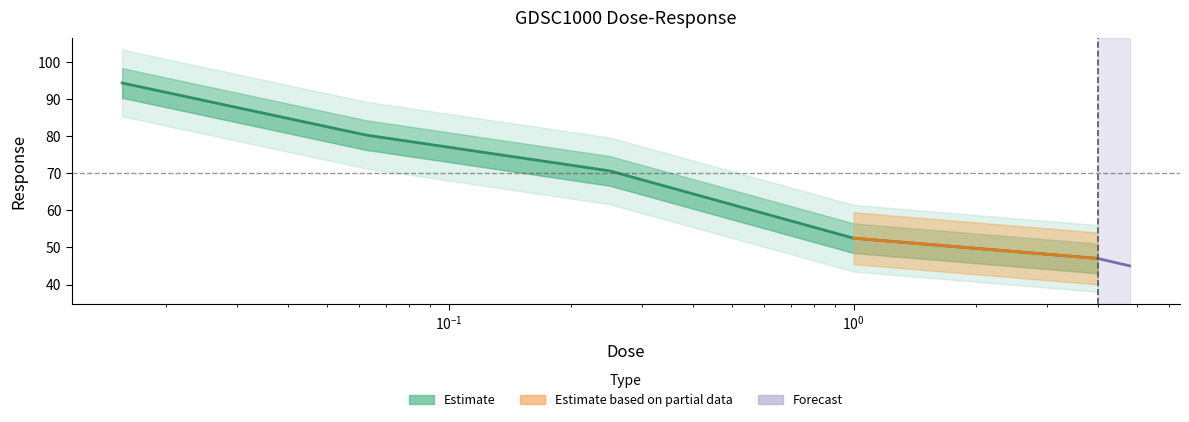

Is it true that the value at $\mathdefault{10^{0}}$ is 76.8?

False